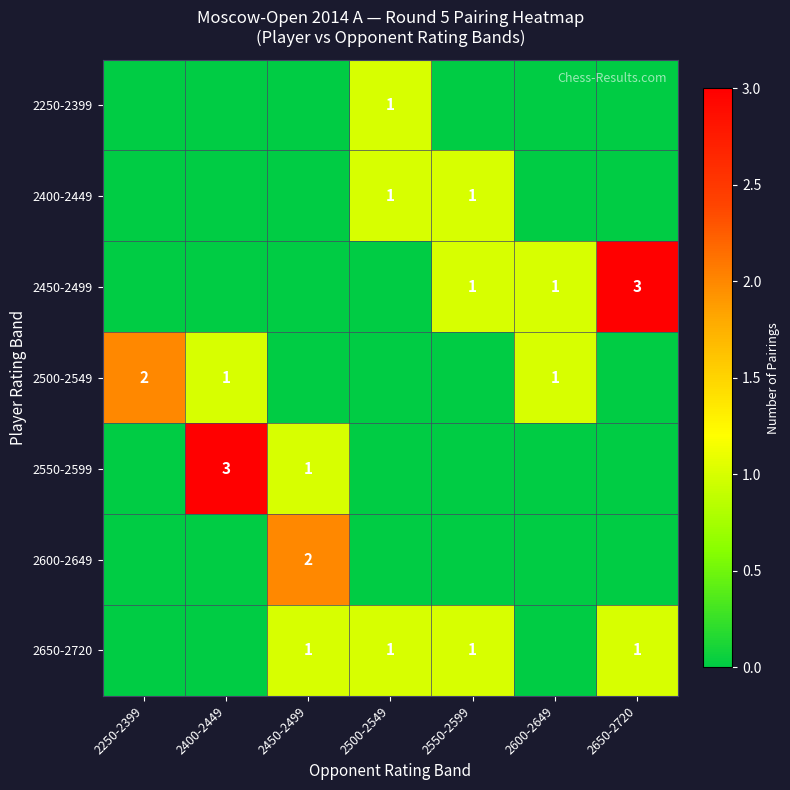

The 2650-2720 series shows 1 at 2450-2499. True or false?

True